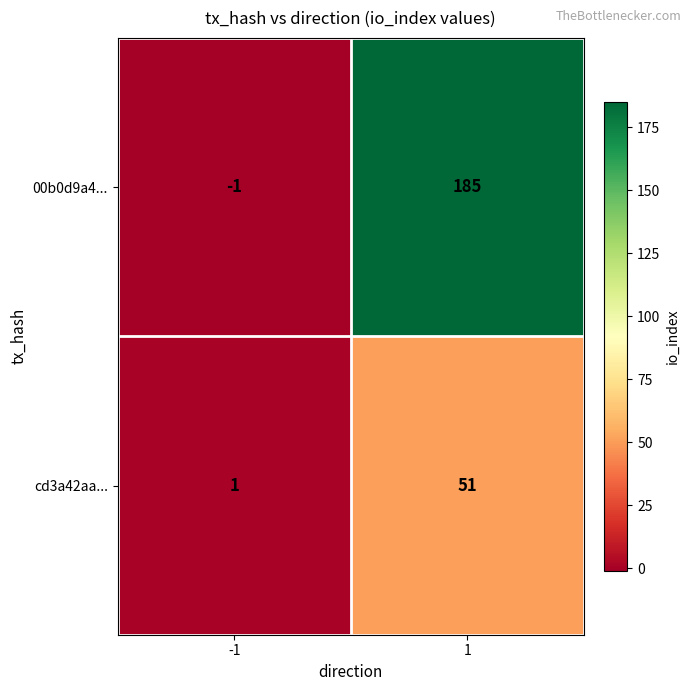

What is the spread (max minus min) of values at 1?

134